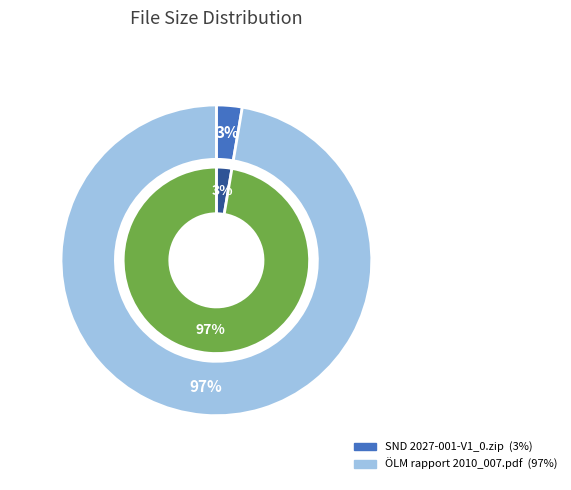

To the nearest percent, what portion does SND 2027-001-V1_0.zip represent?

3%